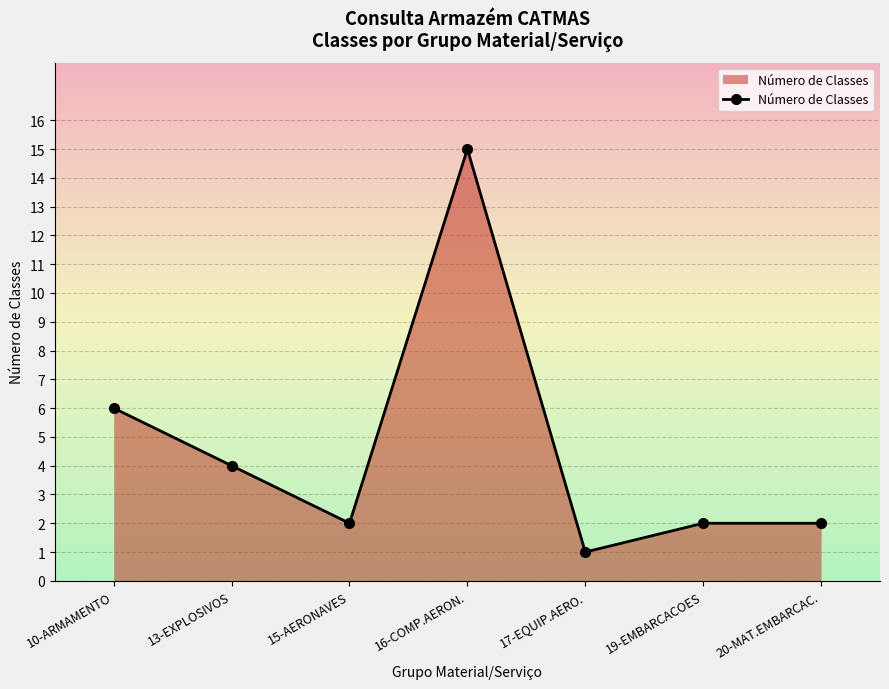

Reading left to right, extract all data points from this chart.

10-ARMAMENTO=6	13-EXPLOSIVOS=4	15-AERONAVES=2	16-COMP.AERON.=15	17-EQUIP.AERO.=1	19-EMBARCACOES=2	20-MAT.EMBARCAC.=2